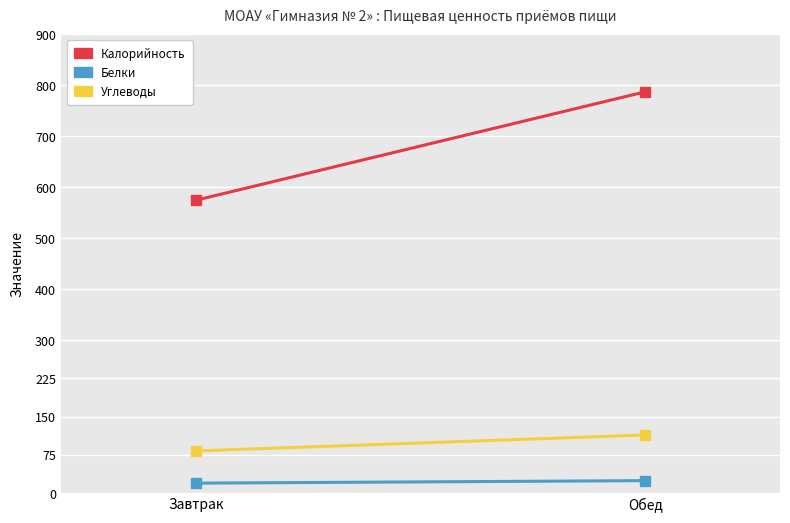

What is the difference between the Калорийность values at Обед and Завтрак?

212.8